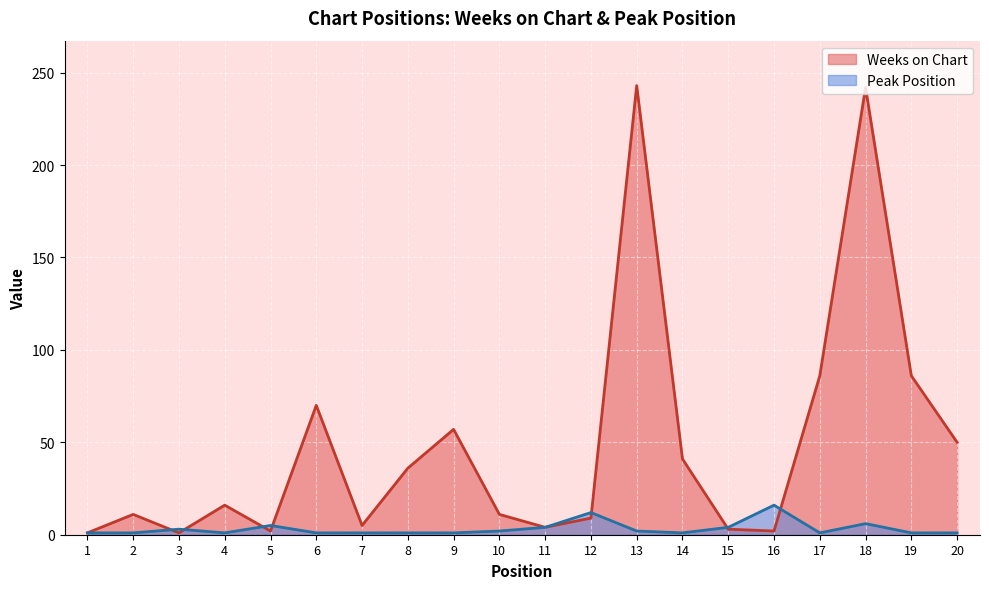

How many times do Weeks on Chart and Peak Position cross each other?

7